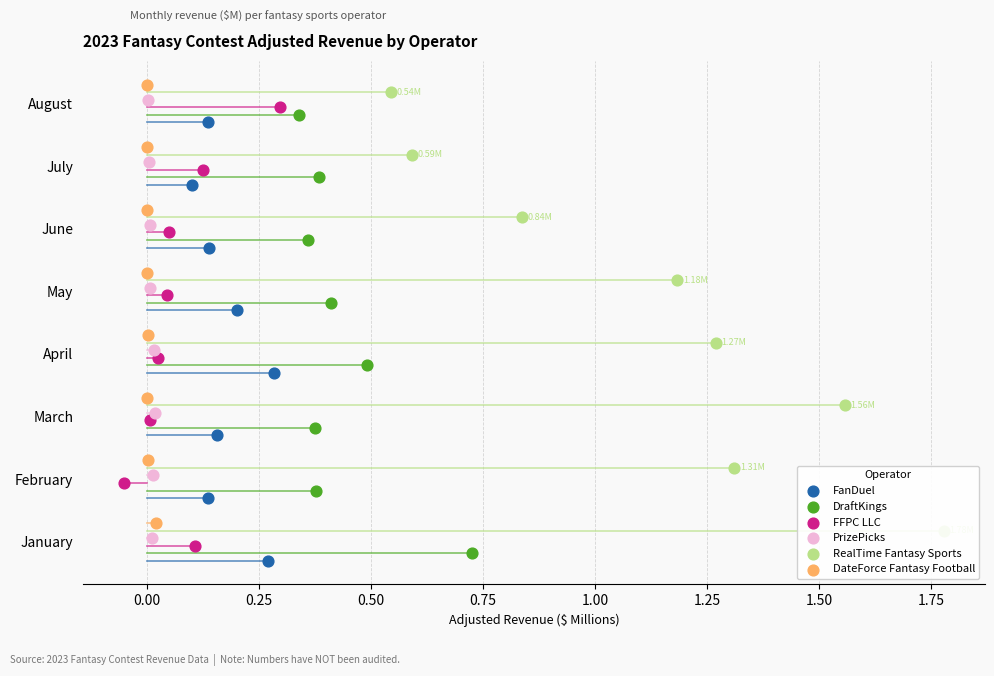

What is the total value across all series at 0.00?

6.0